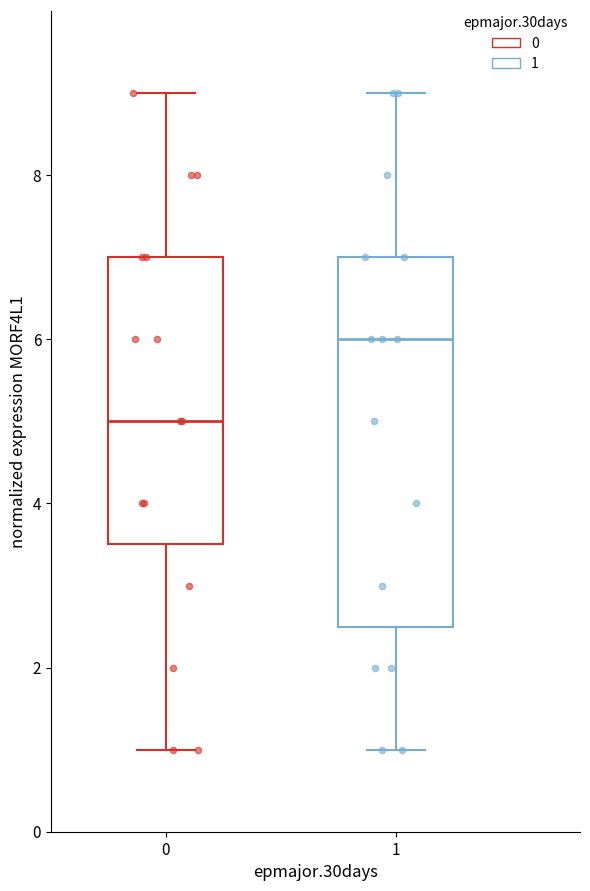

Reading left to right, transcribe this box plot: for each box, give where its median line is, the range the box spans, and where its two whiskers end, as read against the y-axis. The values are not printed on the chart, so give them approximately, as read against the axis.

0: median 5.0, box 3.6 to 7.0, whiskers 1.0 to 9.0
1: median 6.0, box 2.6 to 7.0, whiskers 1.0 to 9.0